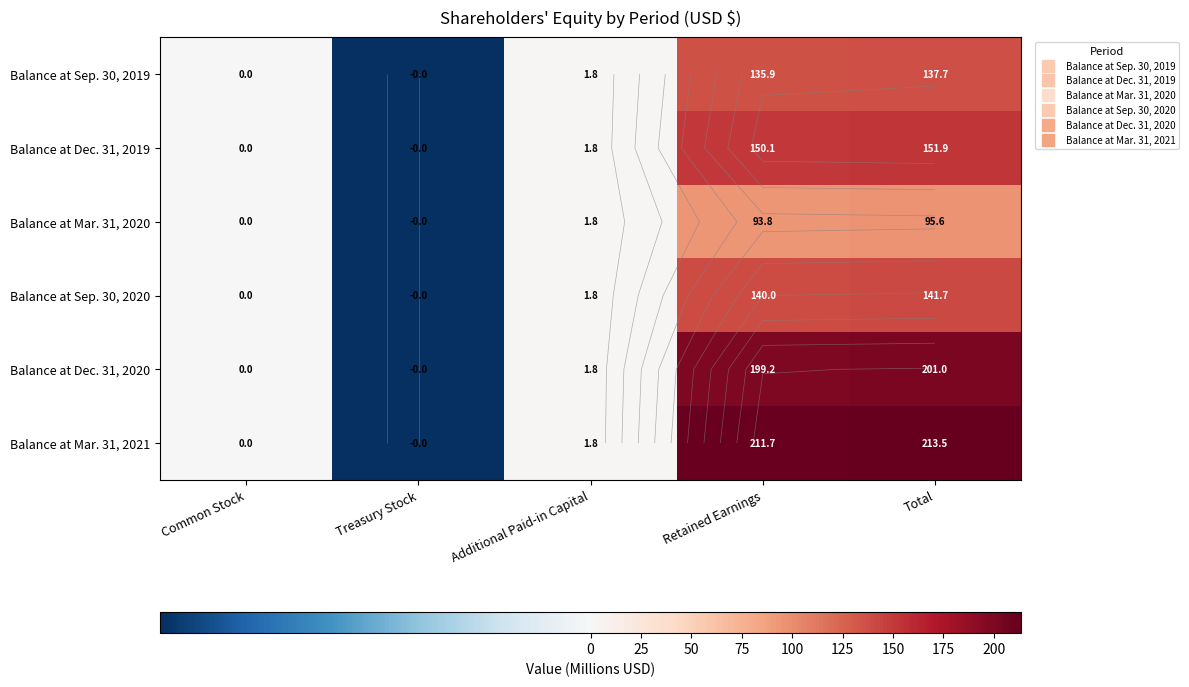

True or false: Balance at Sep. 30, 2019 has a value of -0.0 at Treasury Stock.

False